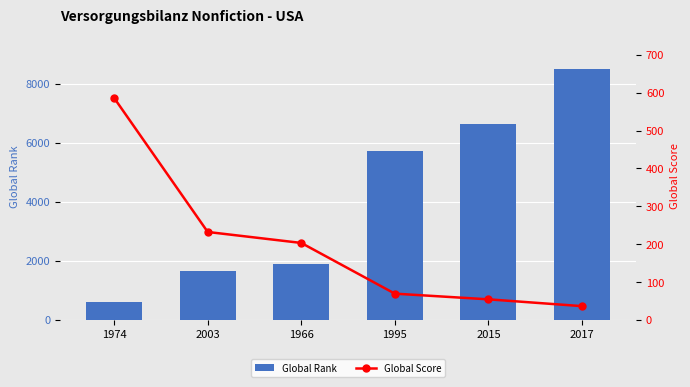

Reading left to right, transcribe all the data shown in this chart.

Global Rank: 619	1644	1889	5730	6645	8499
Global Score: 586	232	203	69	54	36